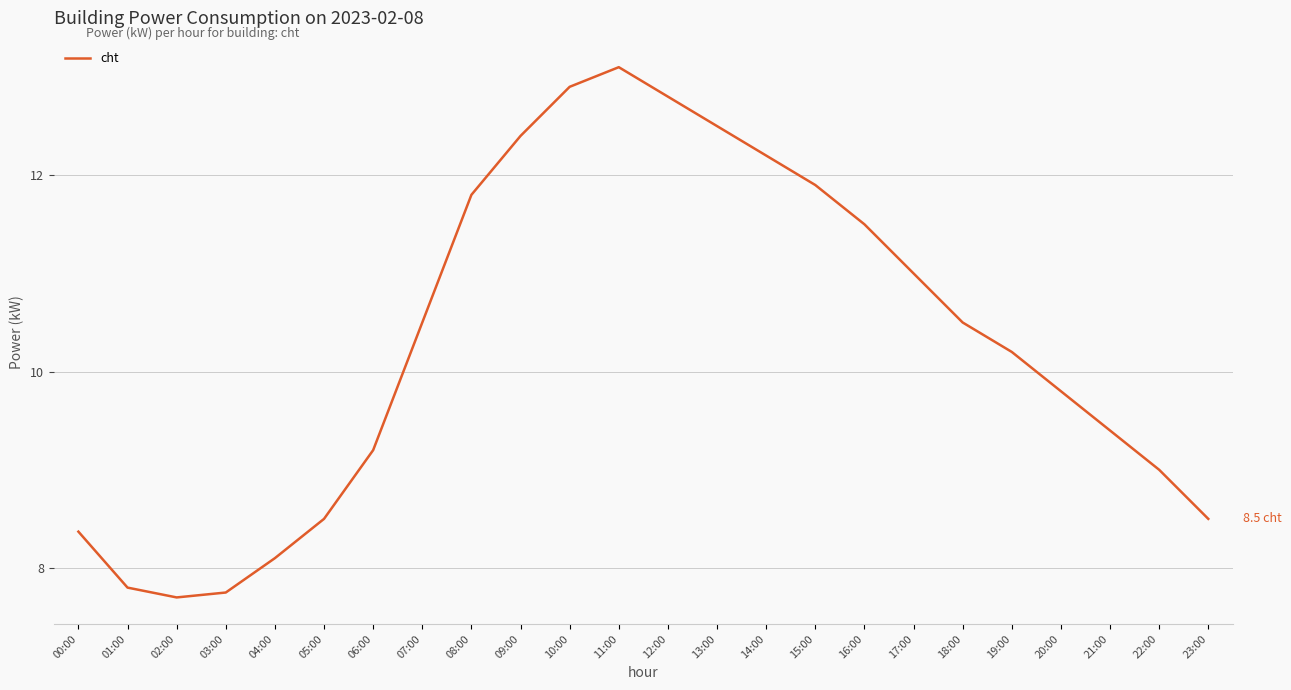

What is the minimum value shown in the chart?

7.7